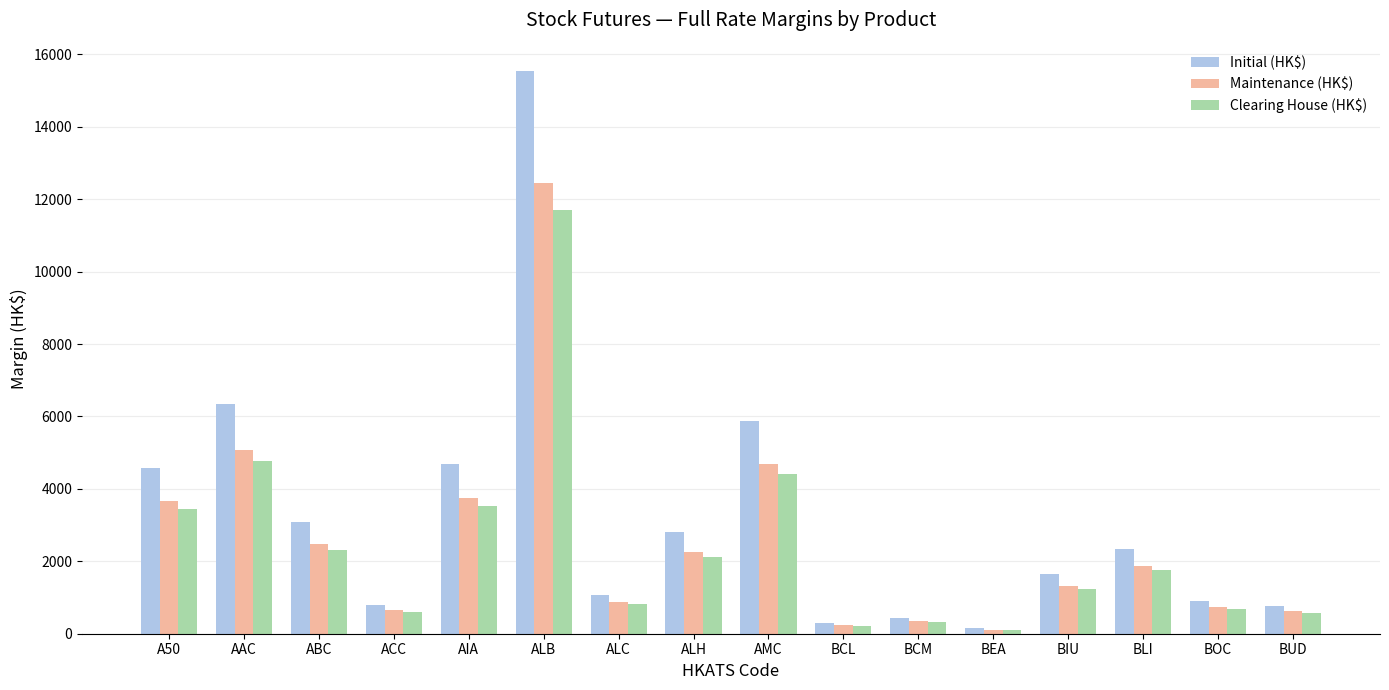

True or false: Maintenance (HK$) has a value of 20256 at ALB.

False